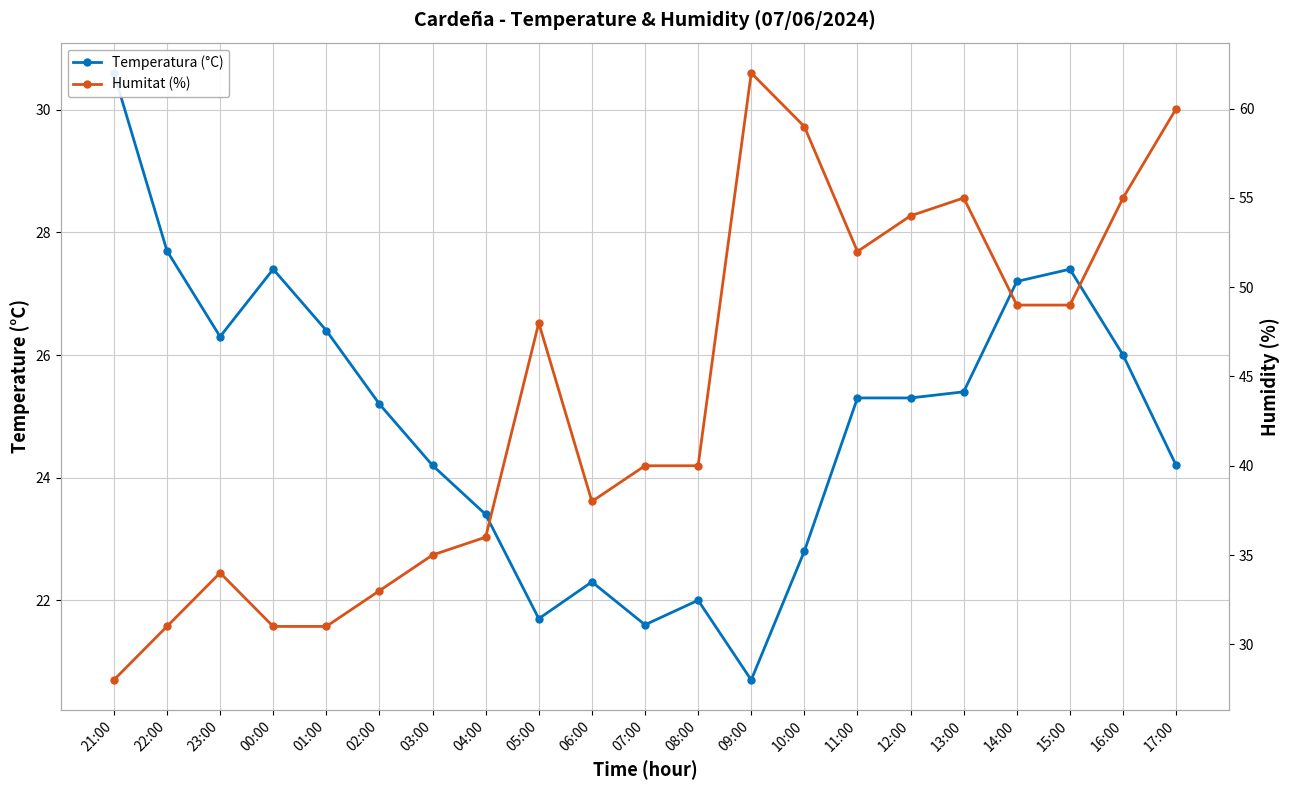

What is the minimum value shown in the chart?

20.7